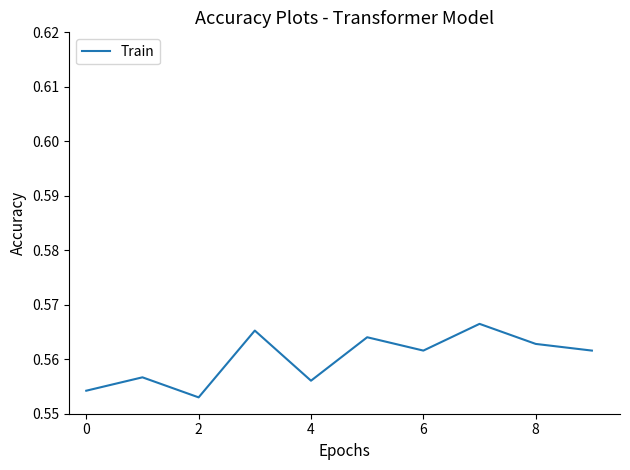

The value at 0 is 0.8. True or false?

False